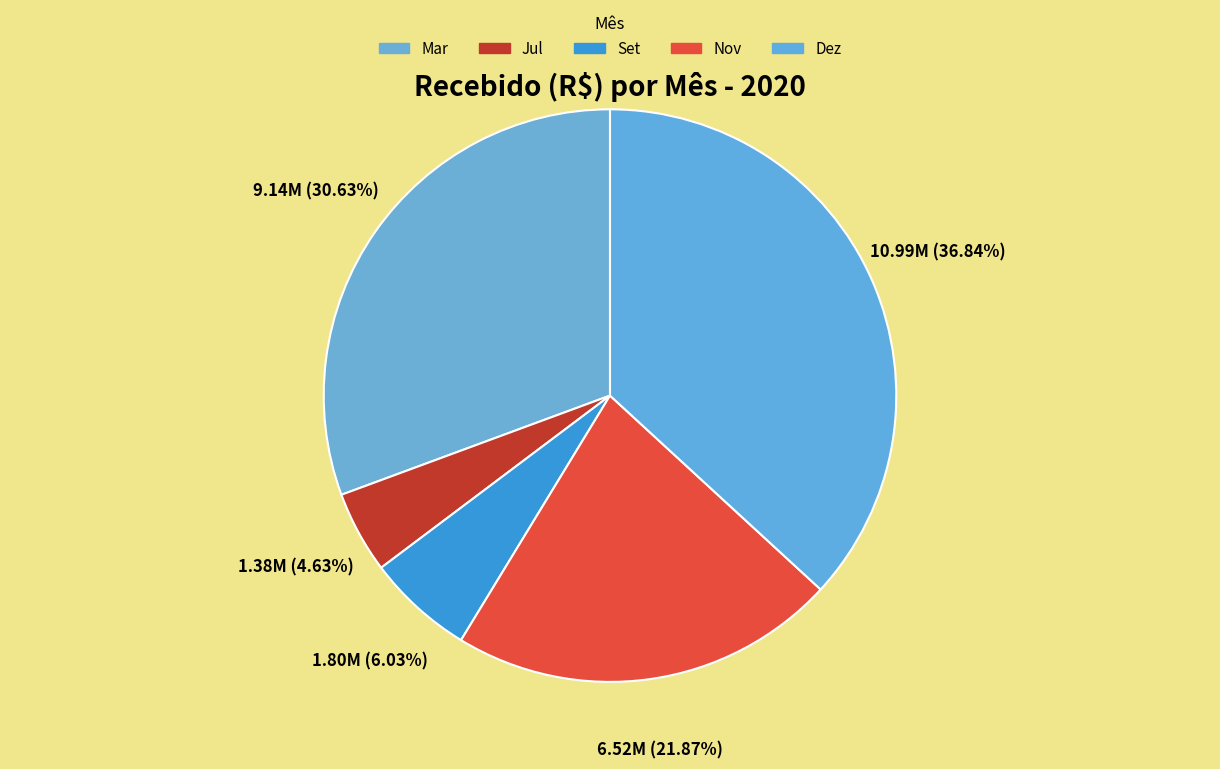

Is it true that Mar is 25% of the pie?

False